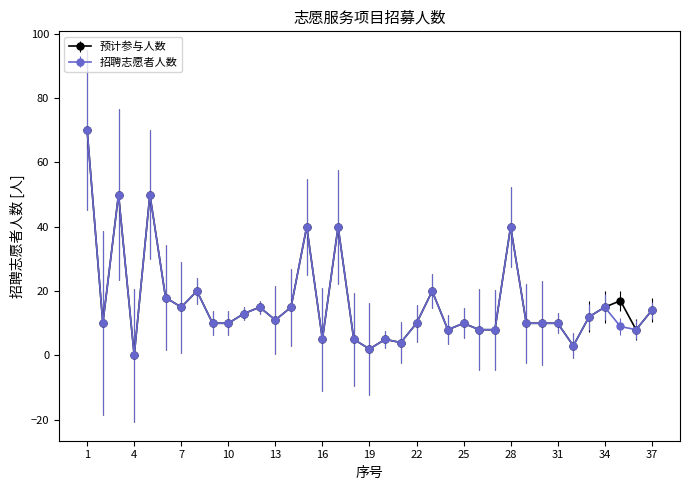

What is the value of the 预计参与人数 point at the 31st from the left?

10